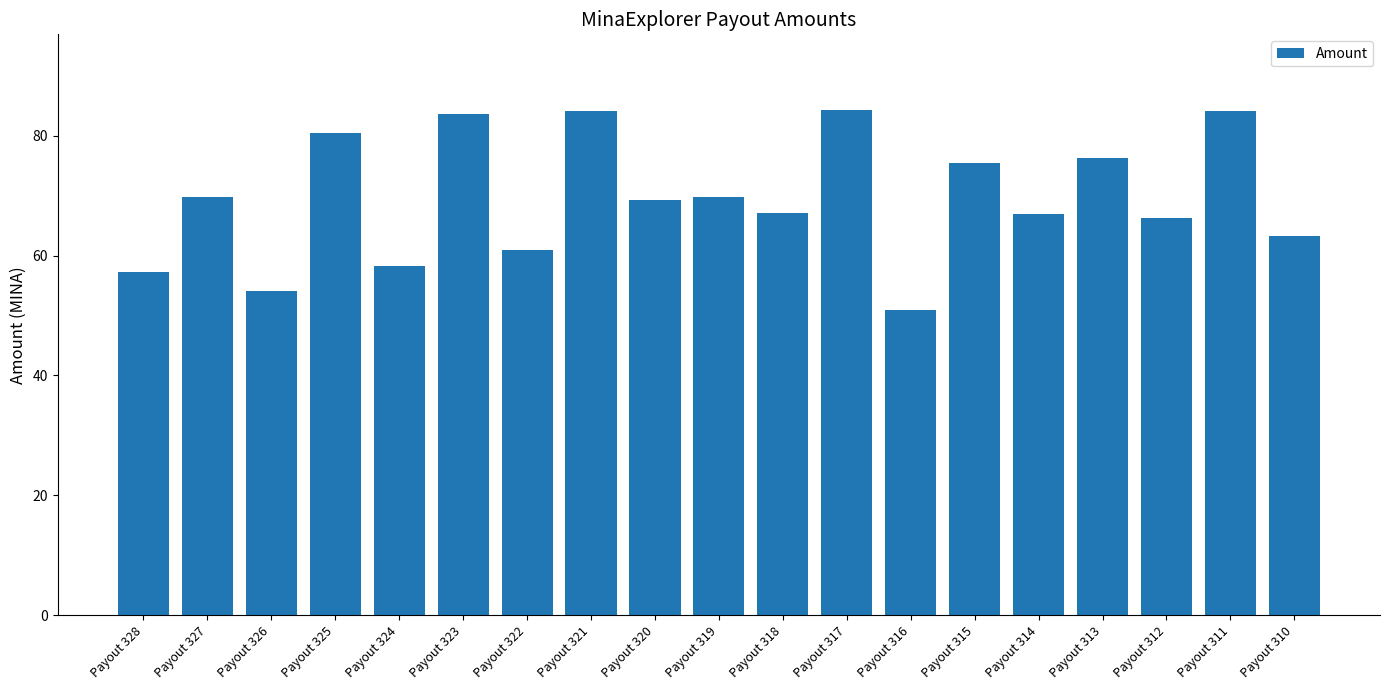

Read the value at Payout 316.

50.9